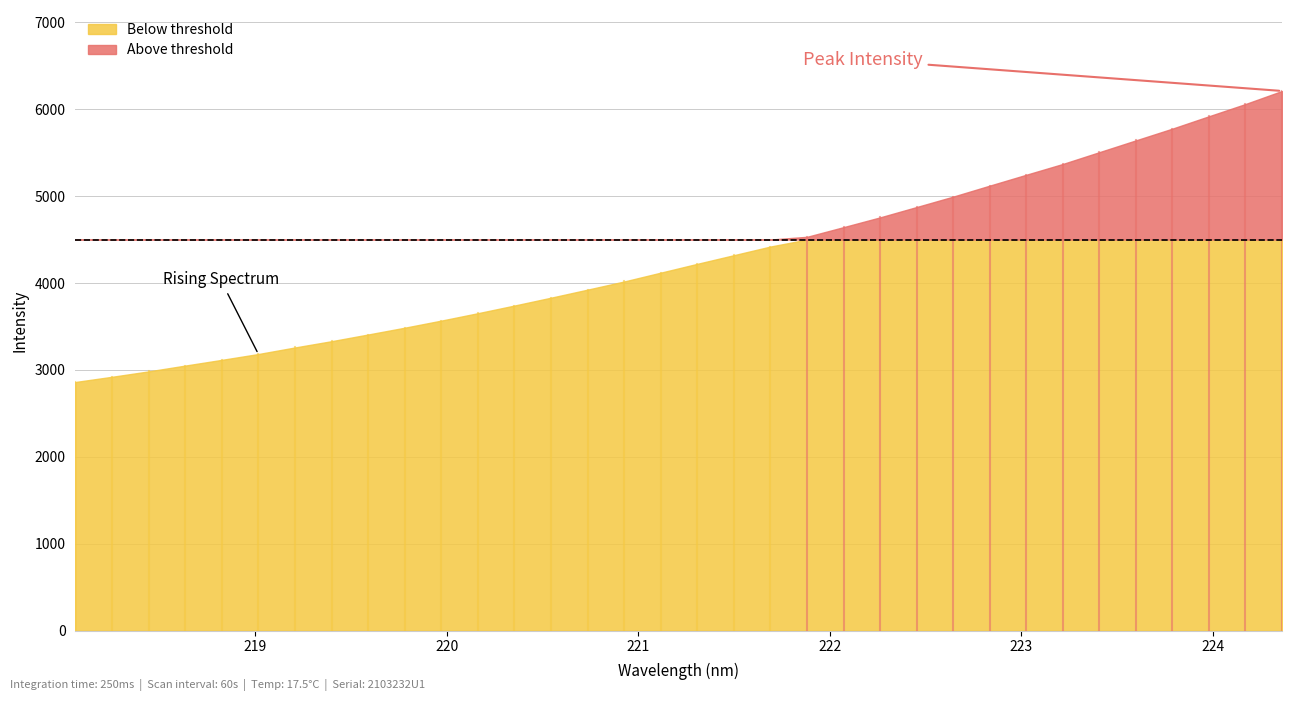

Is it true that the value at 219.2067 is 3258.3?

True